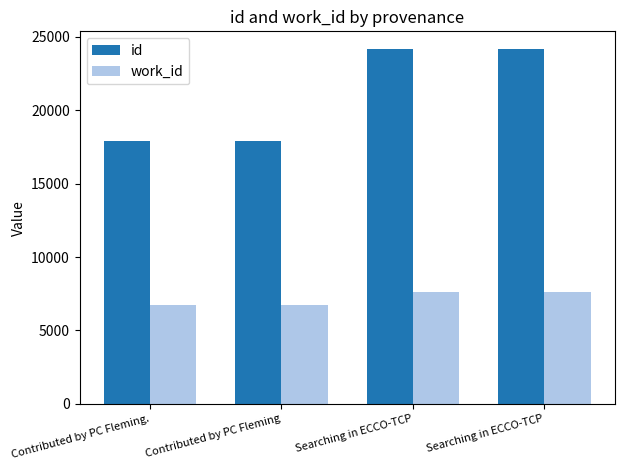

Reading left to right, list all the values displayed in this chart.

id: Contributed by PC Fleming.=17908	Contributed by PC Fleming=17919	Searching in ECCO-TCP=24164	Searching in ECCO-TCP=24166
work_id: Contributed by PC Fleming.=6729	Contributed by PC Fleming=6729	Searching in ECCO-TCP=7587	Searching in ECCO-TCP=7587